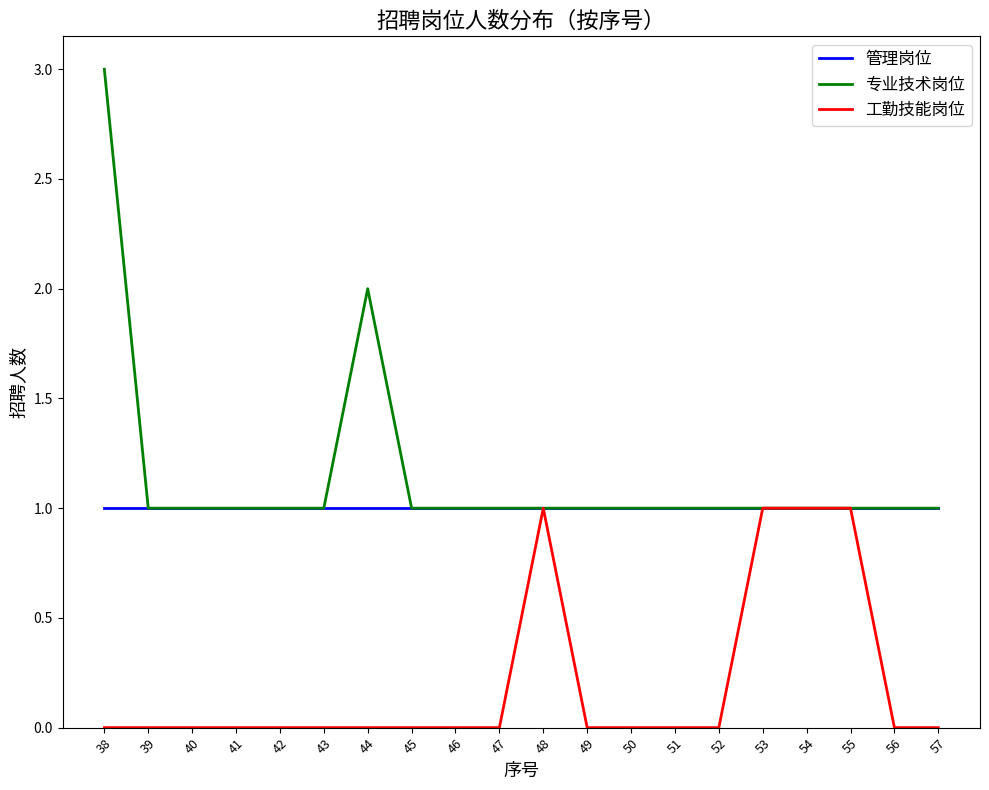

Reading left to right, what are all the values shown in this chart?

管理岗位: 38=1	39=1	40=1	41=1	42=1	43=1	44=1	45=1	46=1	47=1	48=1	49=1	50=1	51=1	52=1	53=1	54=1	55=1	56=1	57=1
专业技术岗位: 38=3	39=1	40=1	41=1	42=1	43=1	44=2	45=1	46=1	47=1	48=1	49=1	50=1	51=1	52=1	53=1	54=1	55=1	56=1	57=1
工勤技能岗位: 38=0	39=0	40=0	41=0	42=0	43=0	44=0	45=0	46=0	47=0	48=1	49=0	50=0	51=0	52=0	53=1	54=1	55=1	56=0	57=0